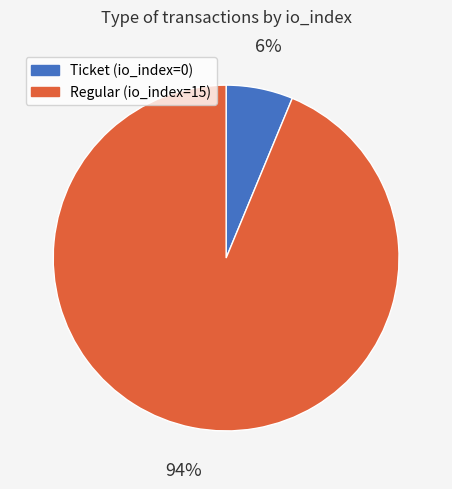

Which slice is the largest?

Regular (io_index=15)